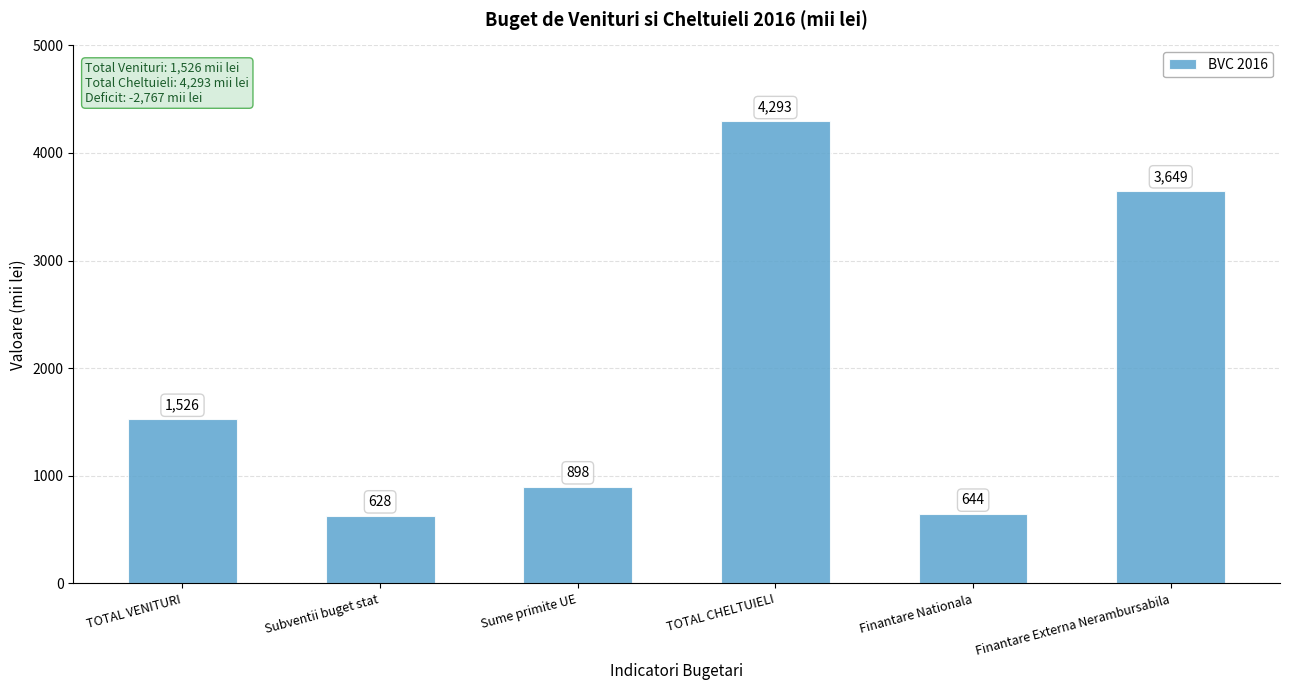

The chart shows a value of 754 at Finantare Externa Nerambursabila. True or false?

False